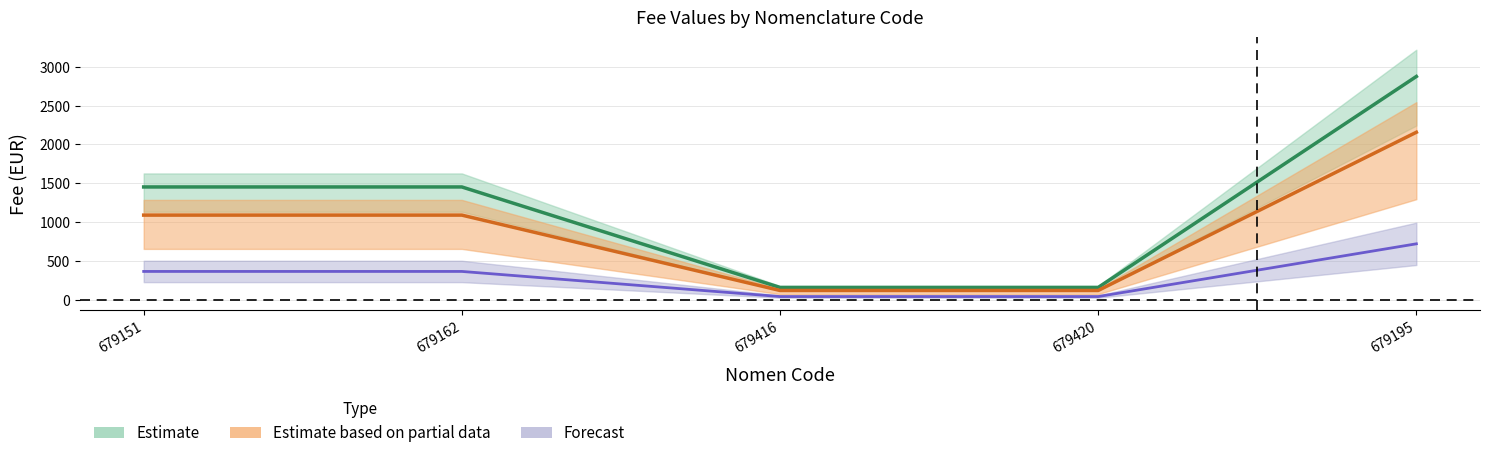

Which label corresponds to the smallest value in the chart?

679416